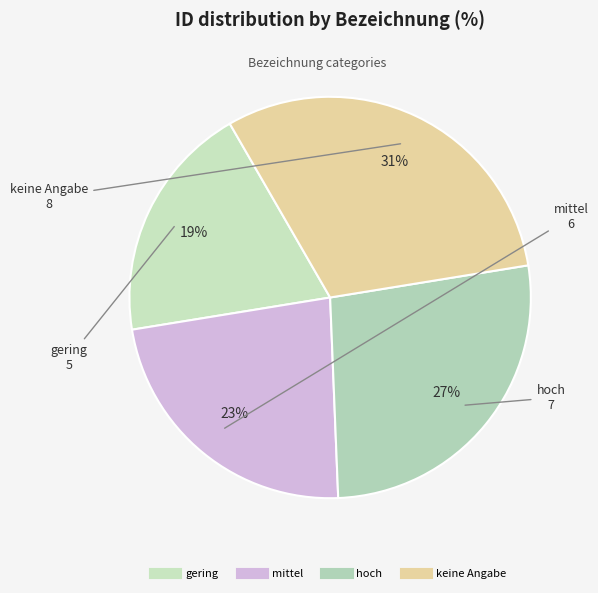

To the nearest percent, what is the average slice percentage?

25%